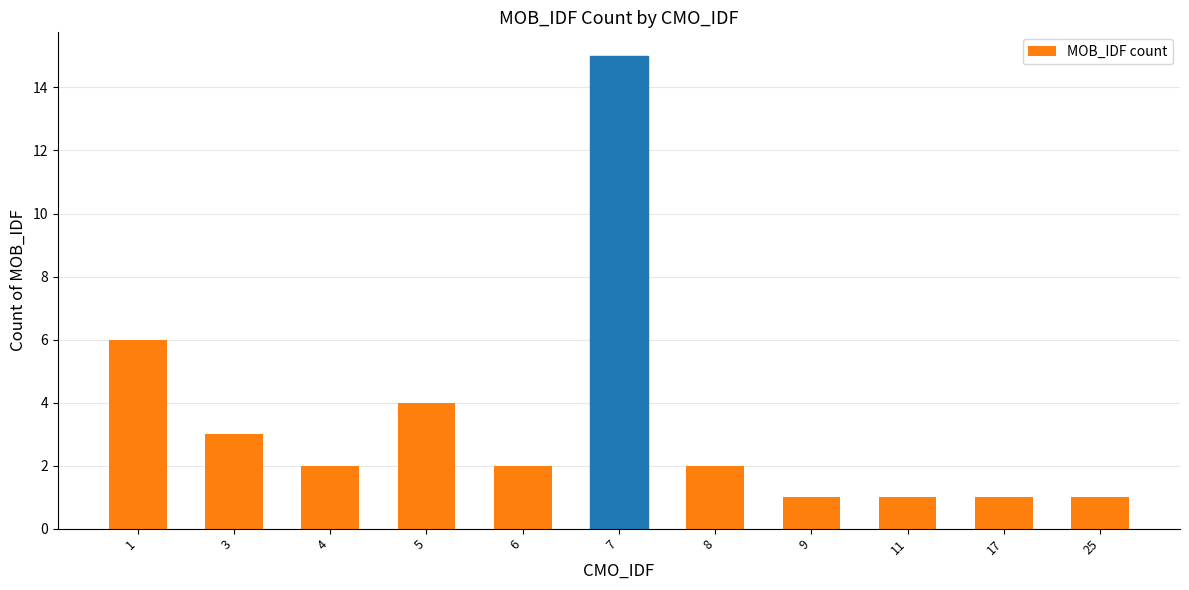

What is the approximate value at 5, to the nearest 5?

5